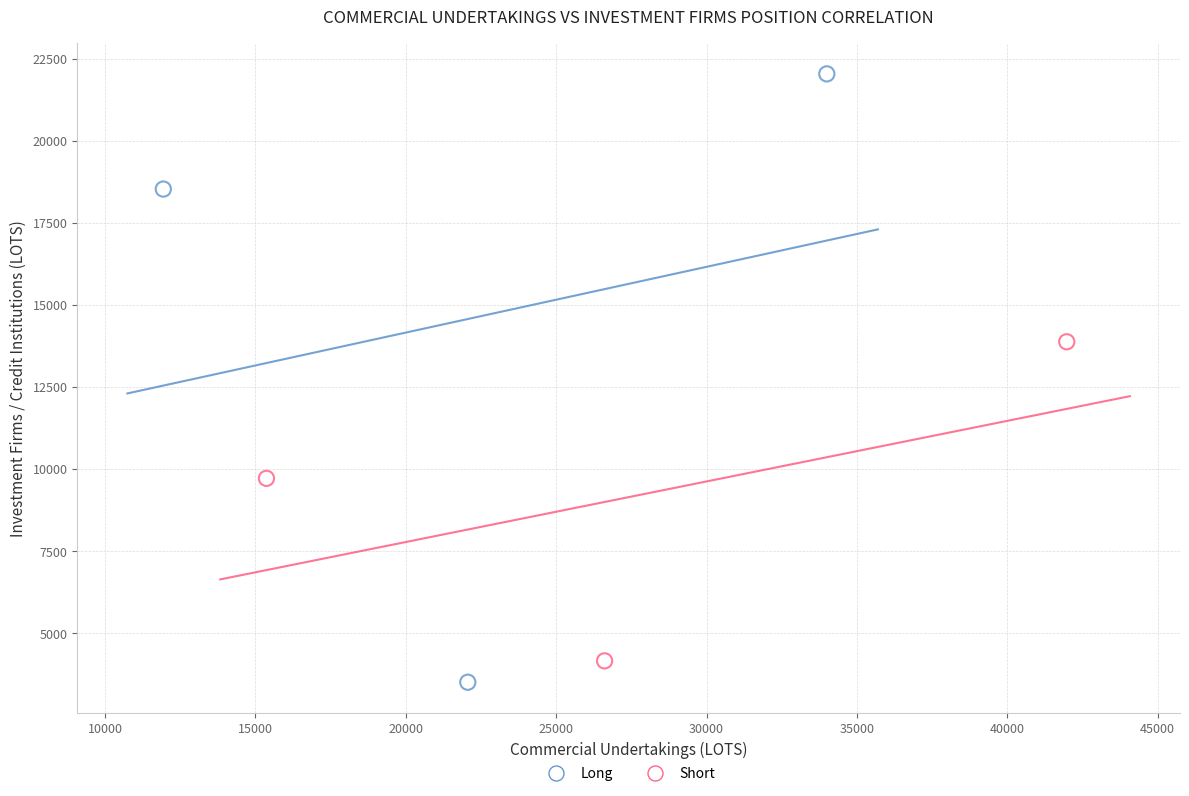

Which series has the widest spread of Y values?

Long